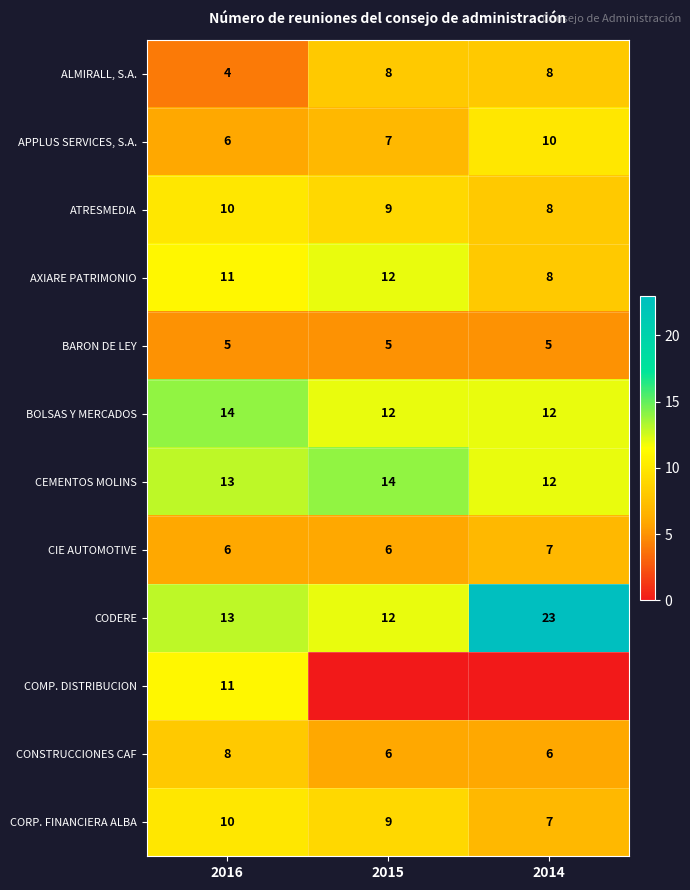

Rank the categories by APPLUS SERVICES, S.A. value from highest to lowest.

2014, 2015, 2016